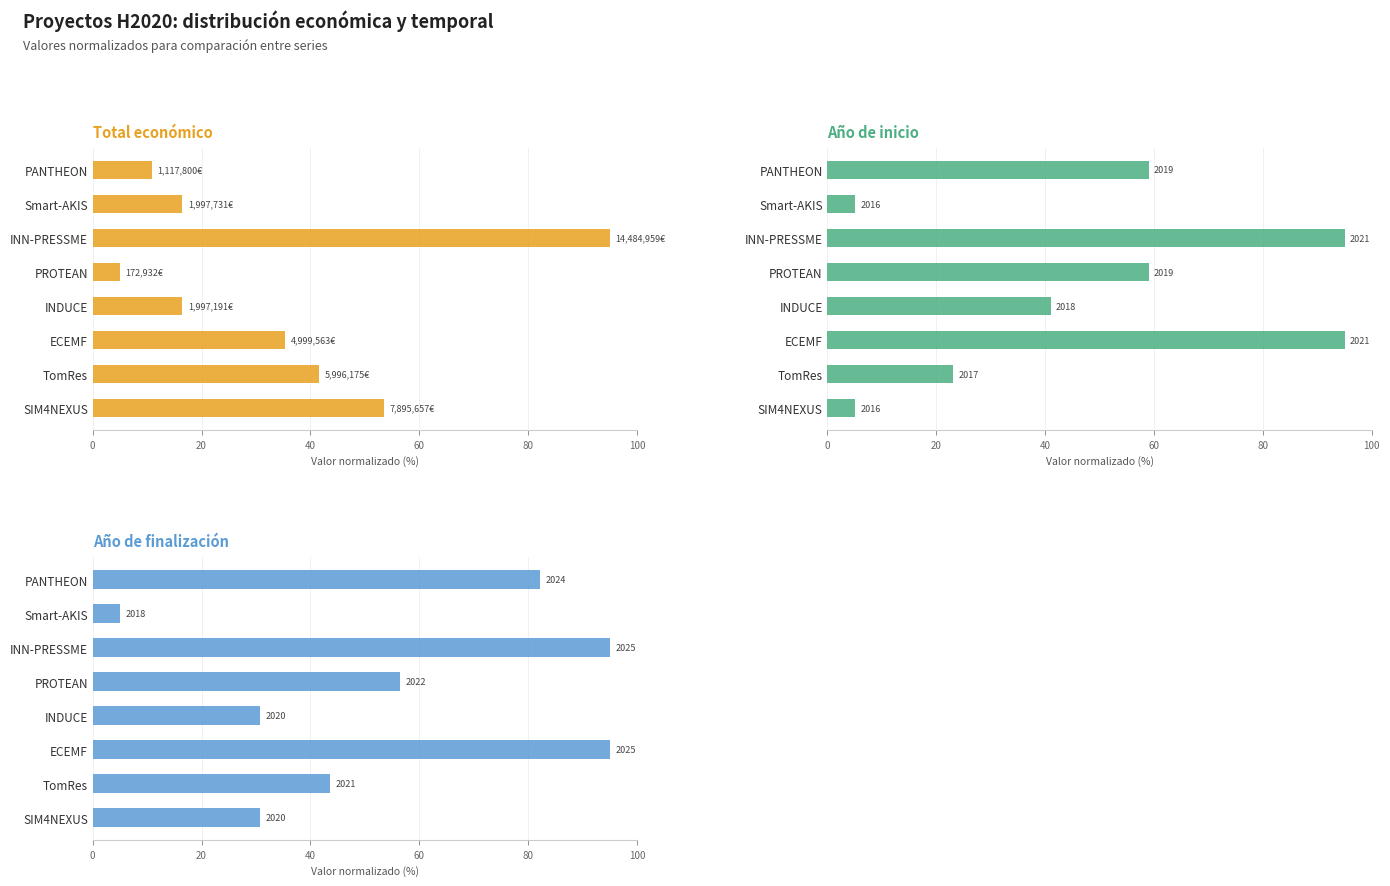

How many values in the Año de inicio series are below 59?

4